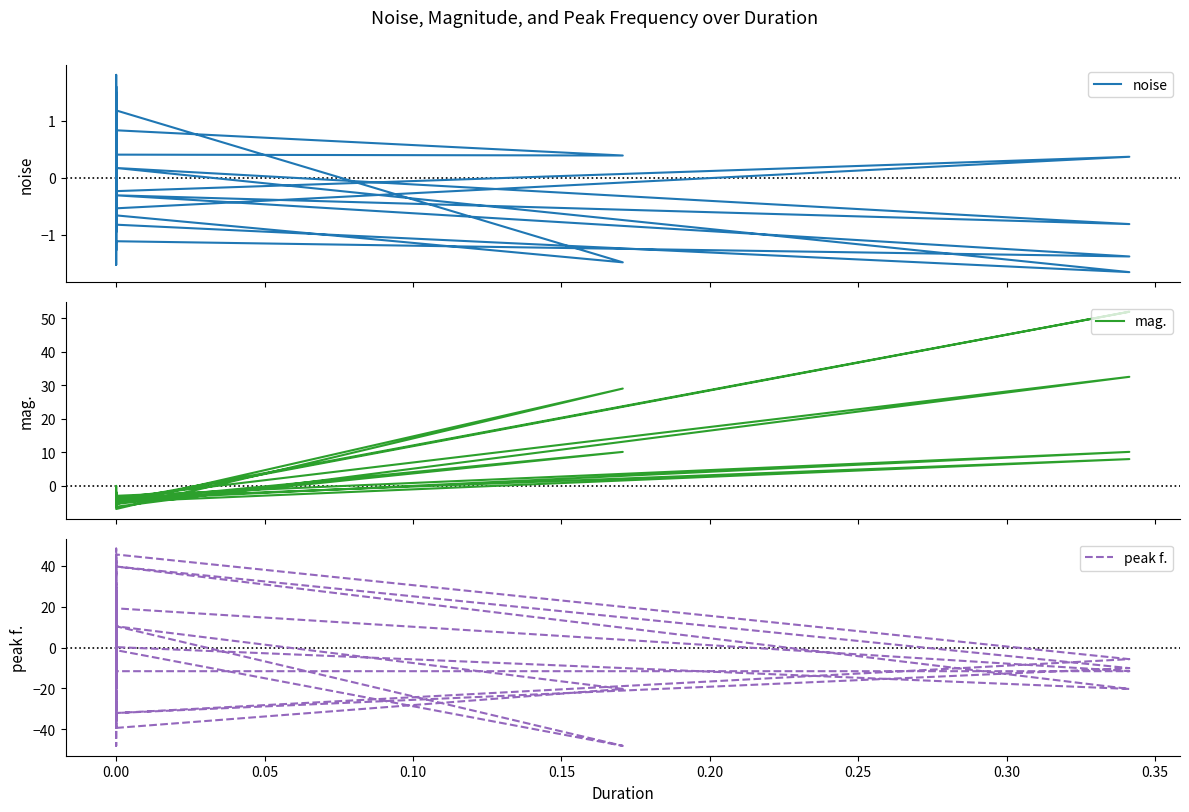

At how many categories does at least one series exceed -12?

40